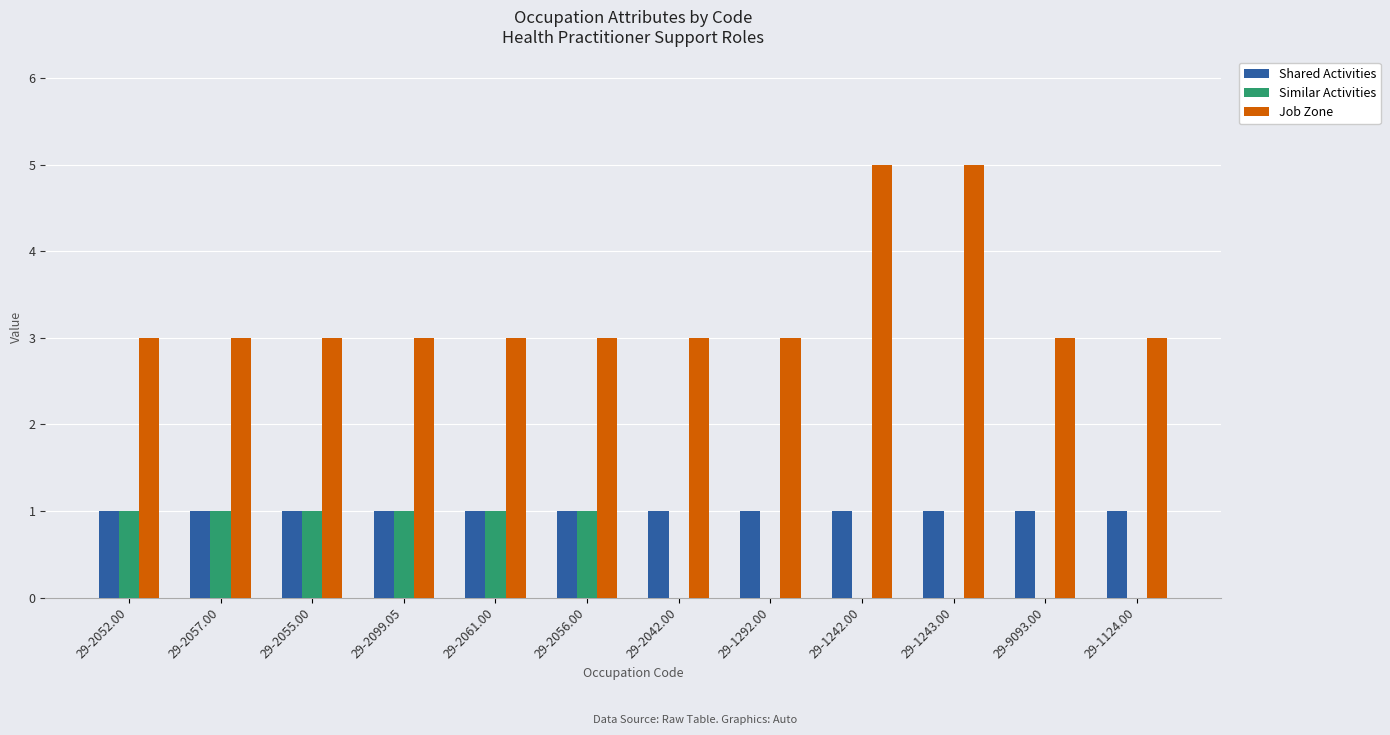

What is the average value of the Job Zone series?

3